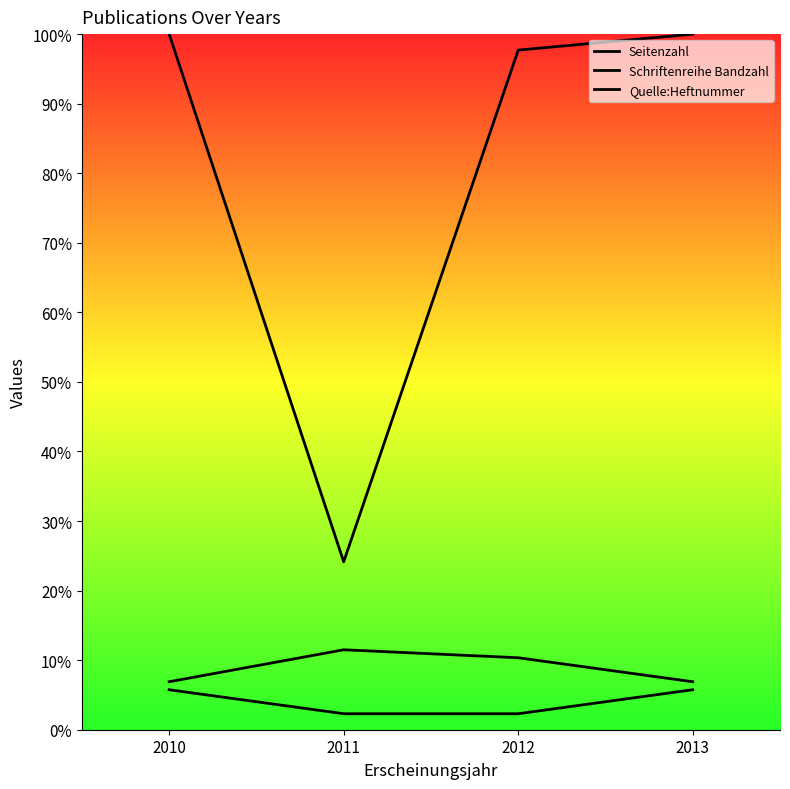

What is the spread (max minus min) of values at 2010?

94.3